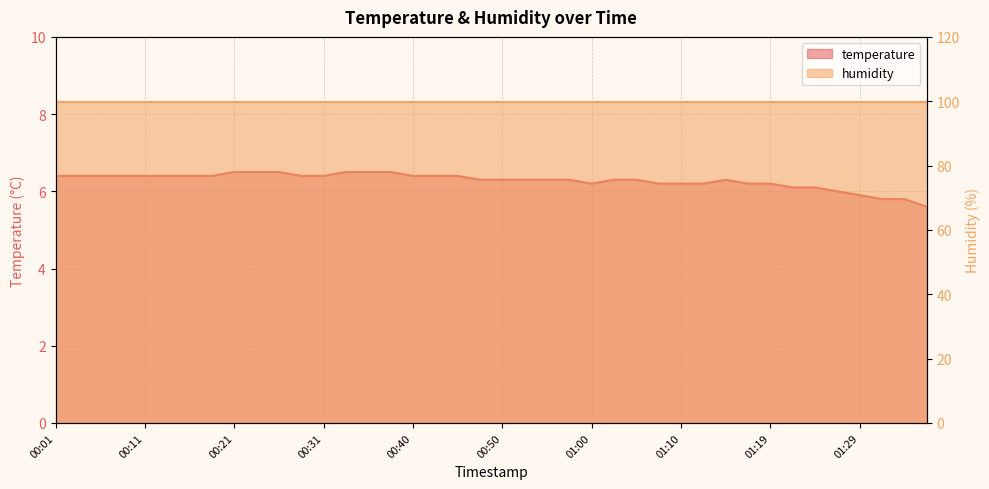

Which label corresponds to the smallest value in the chart?

01:37